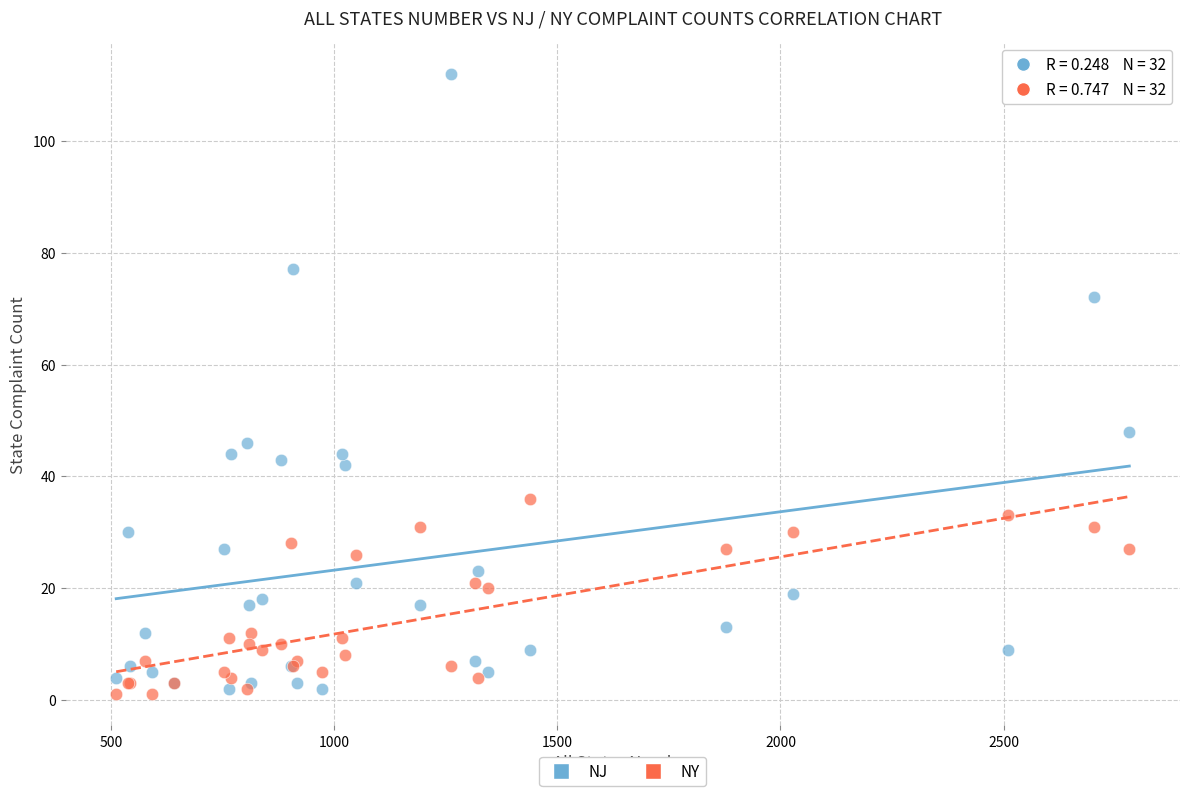

Which series has the largest Y range (max minus min)?

NJ